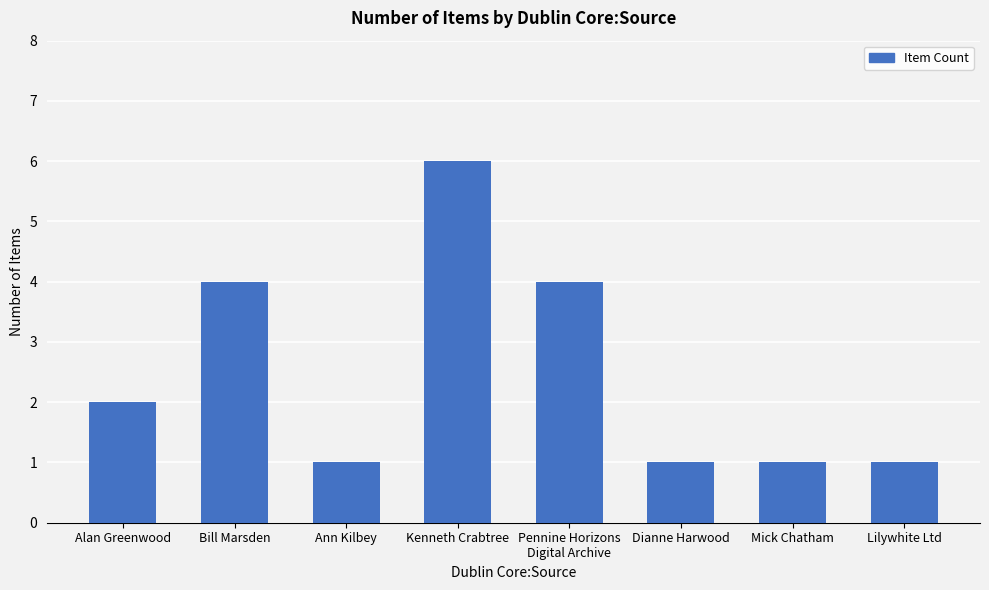

What position from the right is Lilywhite Ltd?

1